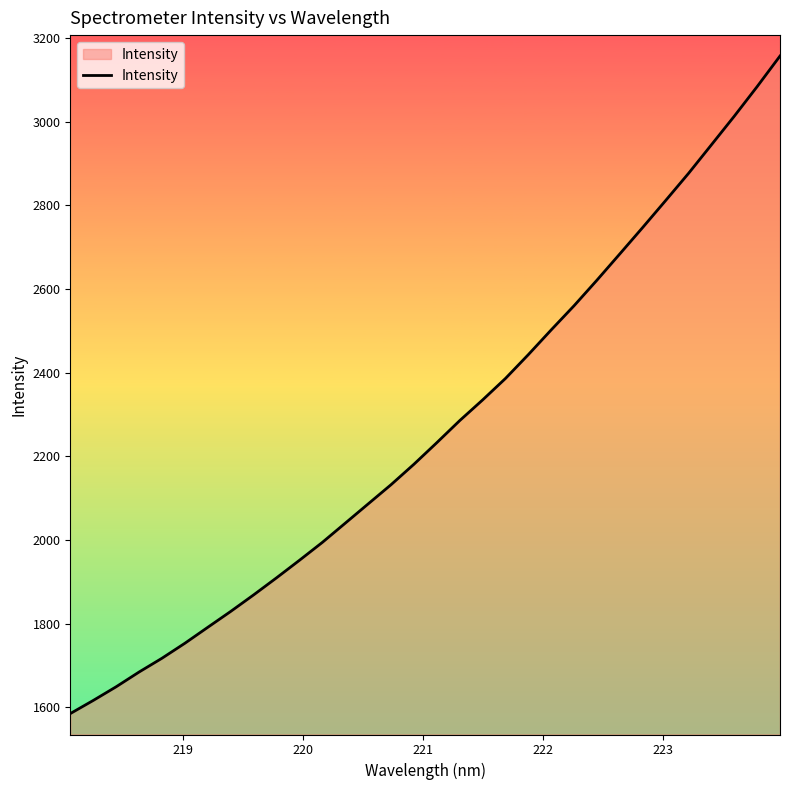

What is the difference between the maximum and minimum values?

1572.5